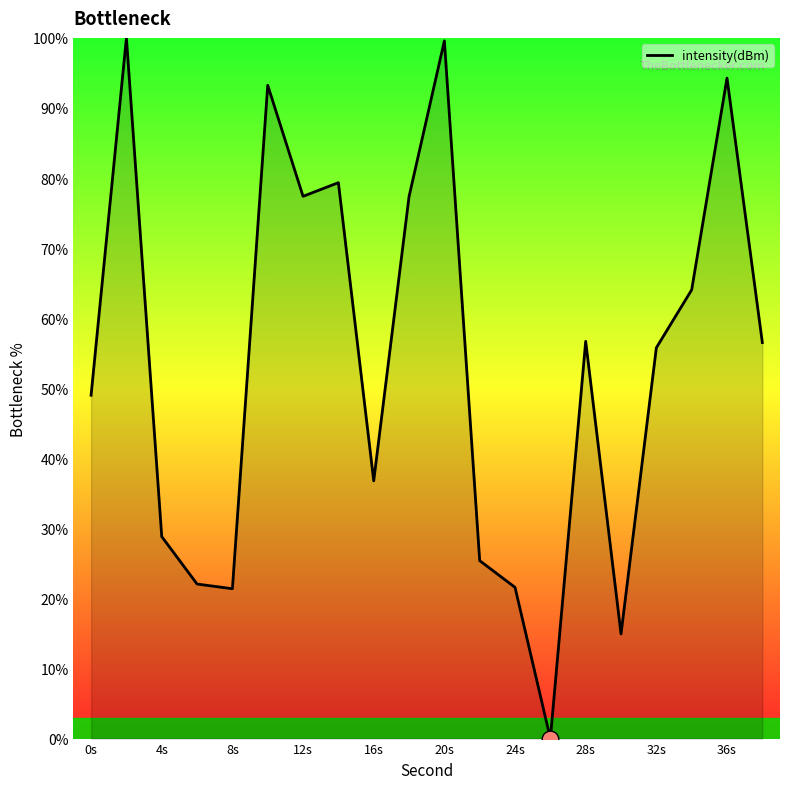

What is the greatest value displayed?

100.0